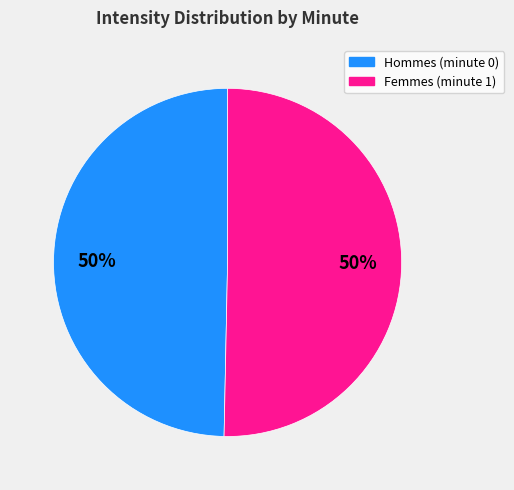

To the nearest percent, what is the average slice percentage?

50%